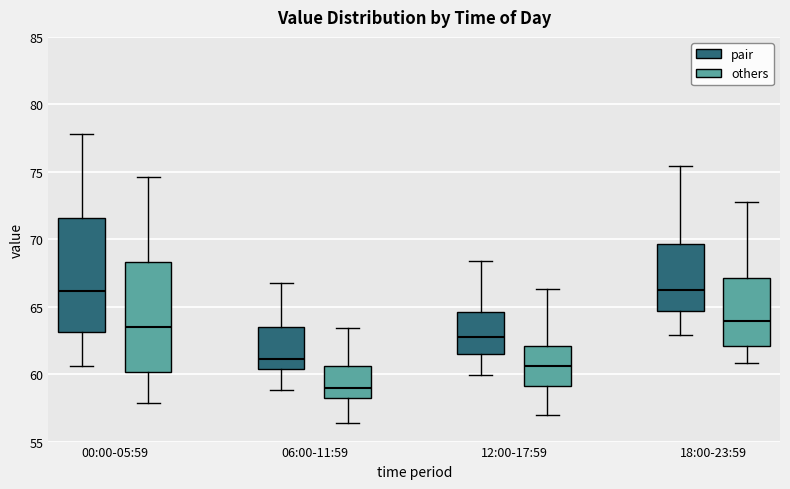

Which box has the lowest median line?

06:00-11:59 (others)